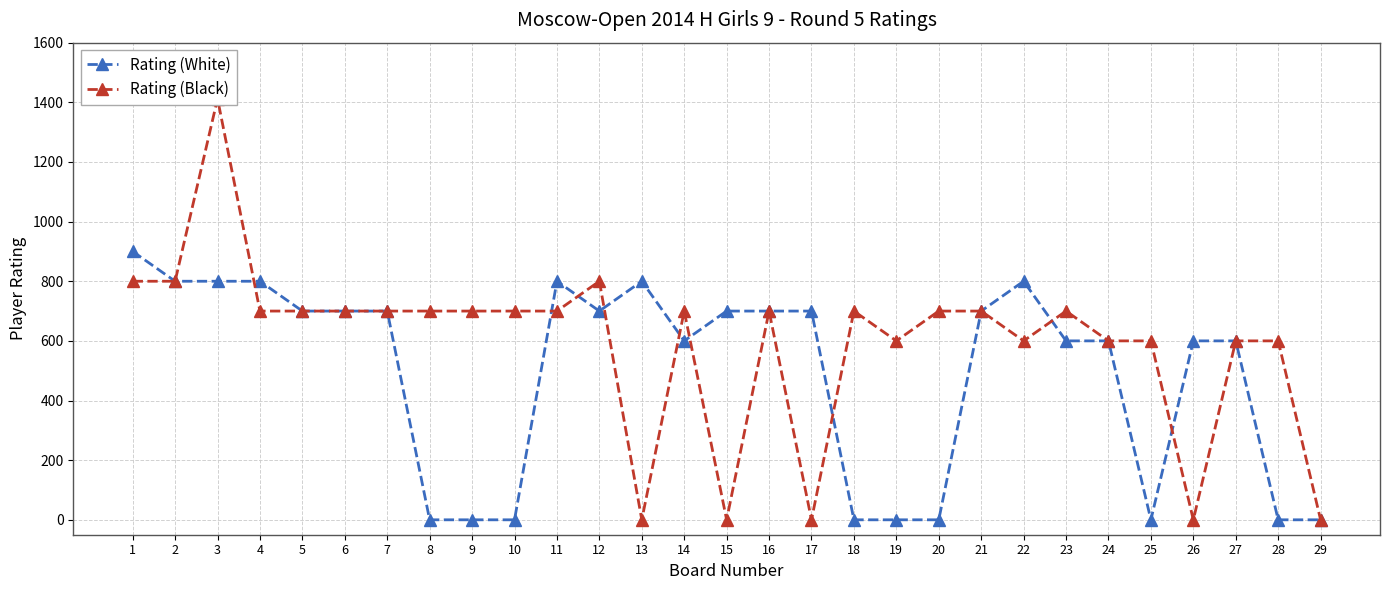

What is the spread (max minus min) of values at 19?

600